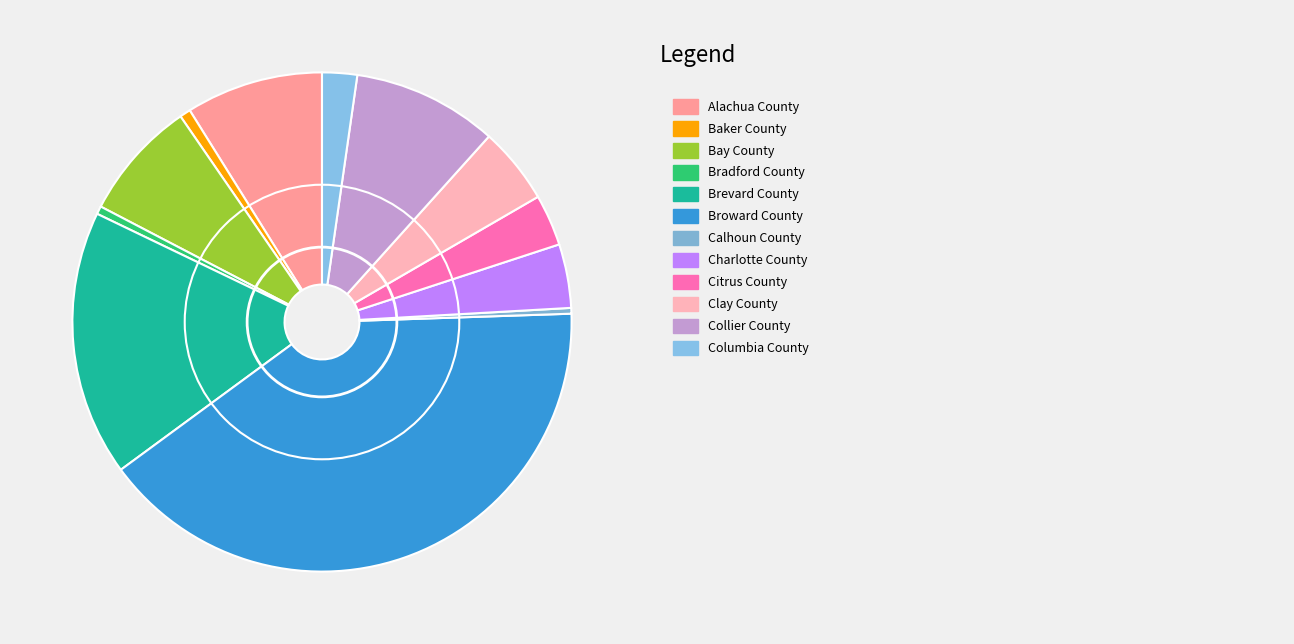

Count the number of slices in the pie.

12